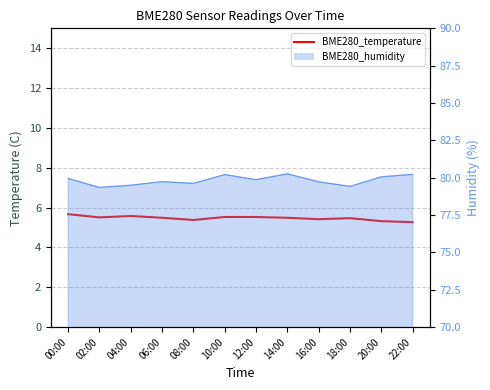

Approximately how many times larger is the value at 14:00 compared to 16:00?

1.0